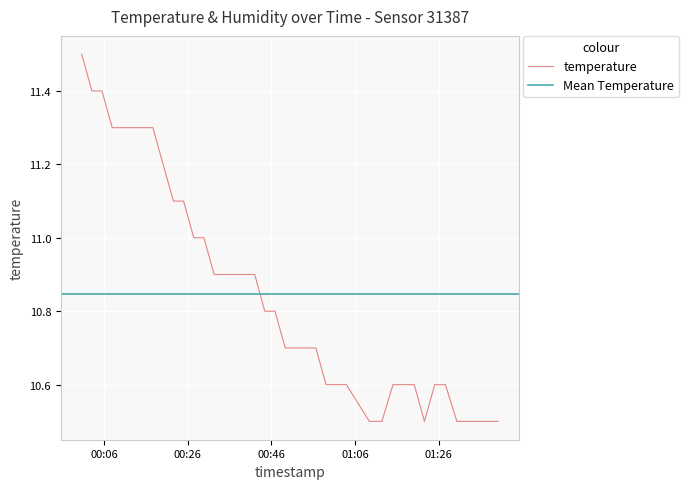

True or false: there are more than 2 points higher than both neighbors.

False